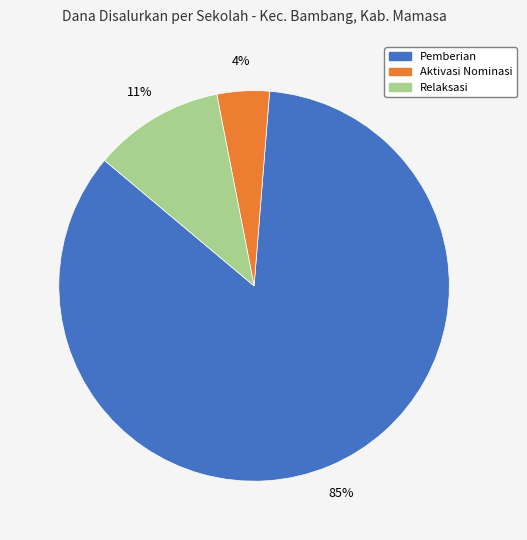

To the nearest percent, what is the average slice percentage?

33%